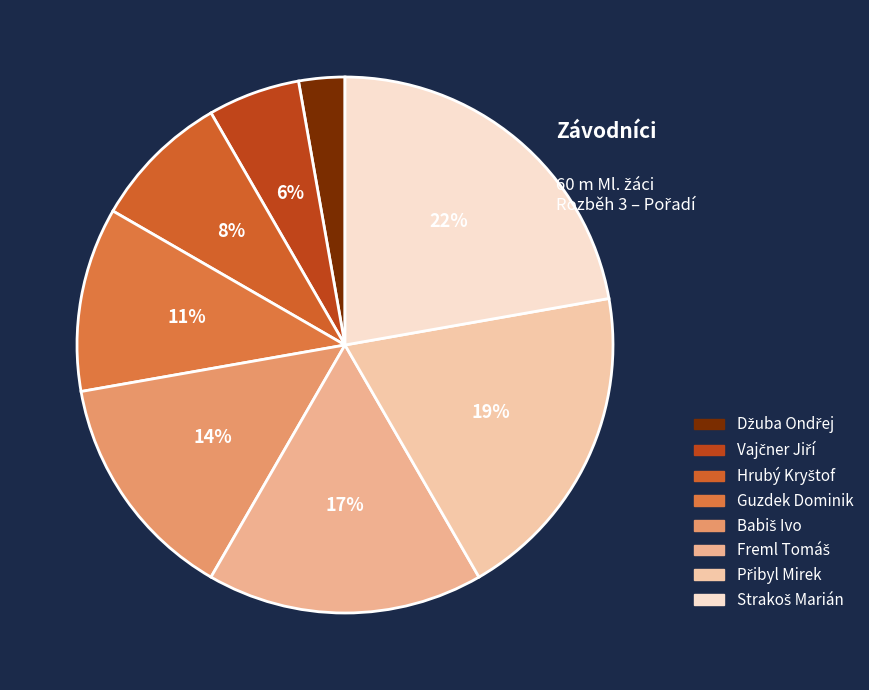

Count the number of slices in the pie.

8